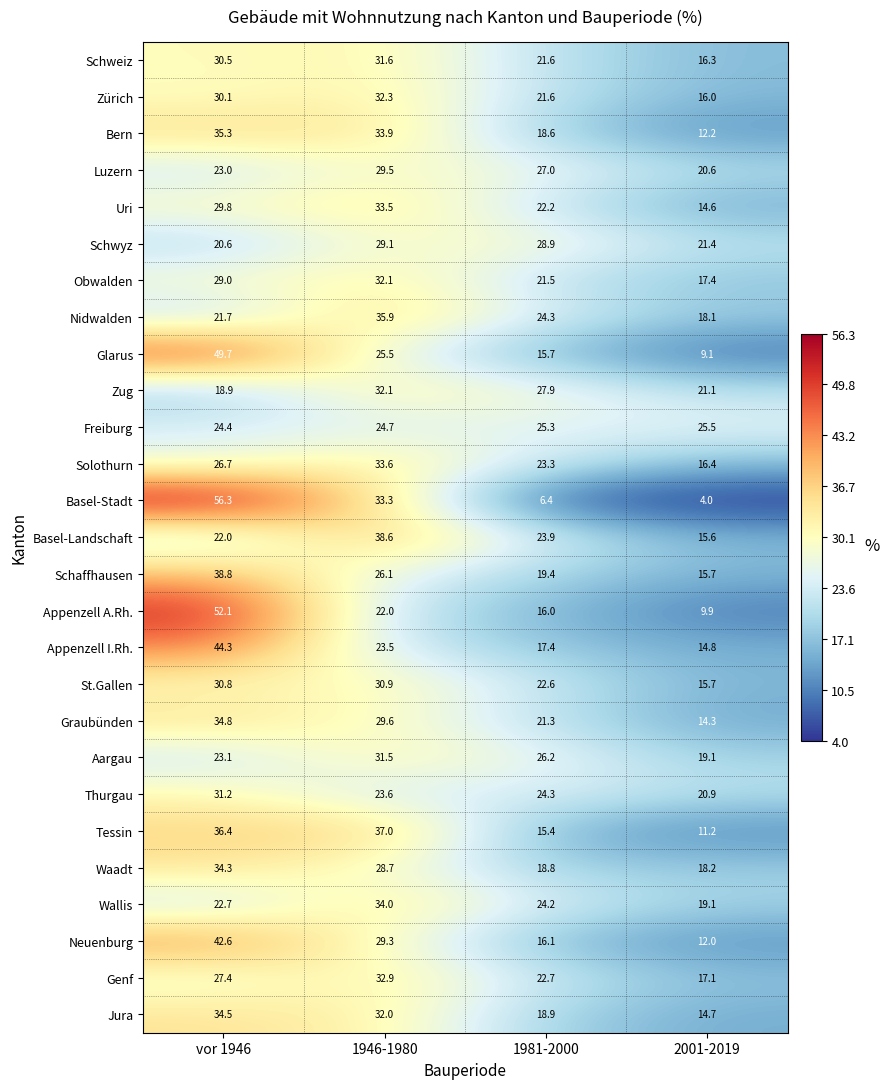

Which category has the lowest value across all series?

2001-2019